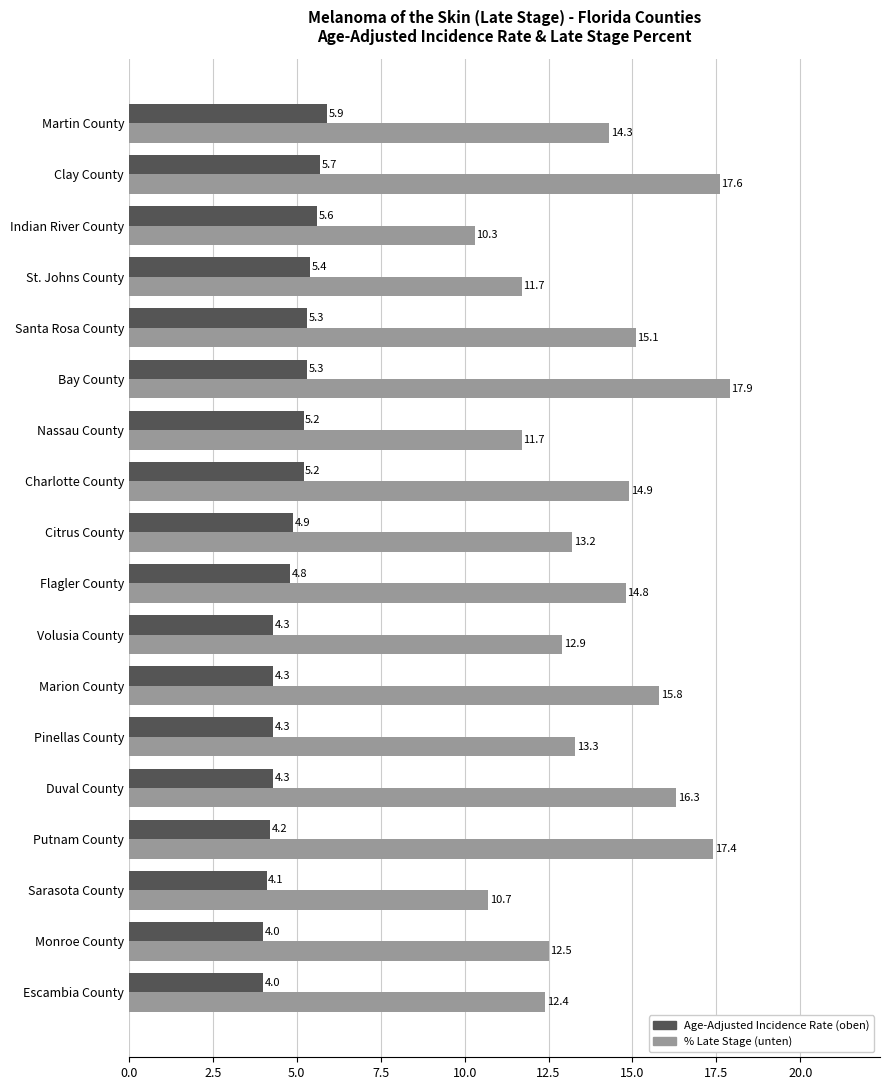

At which category is the sum across all series the highest?

Clay County